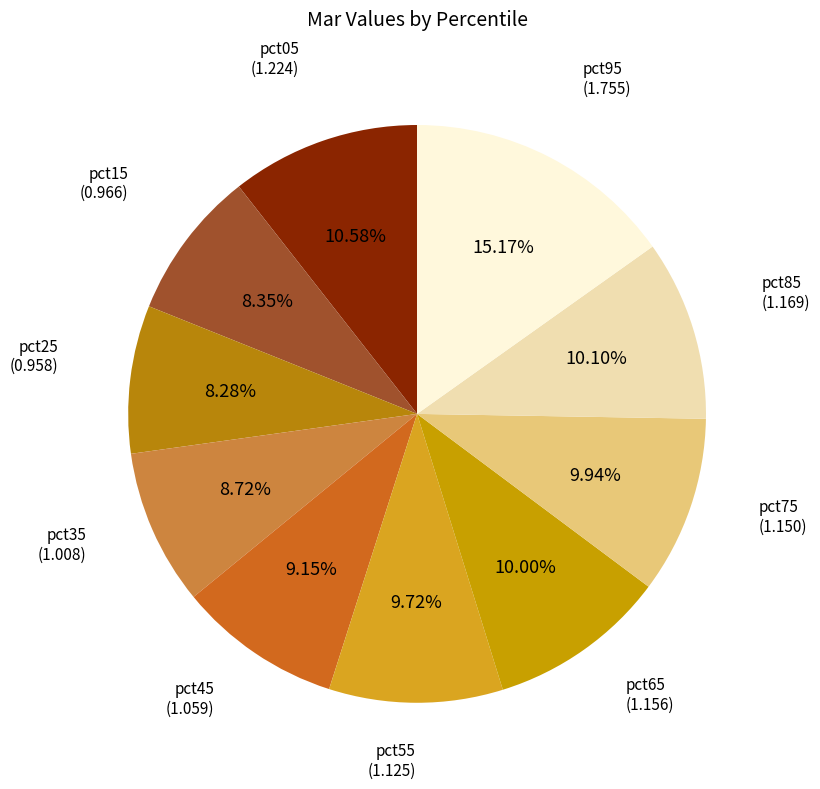

How many segments does this pie chart have?

10